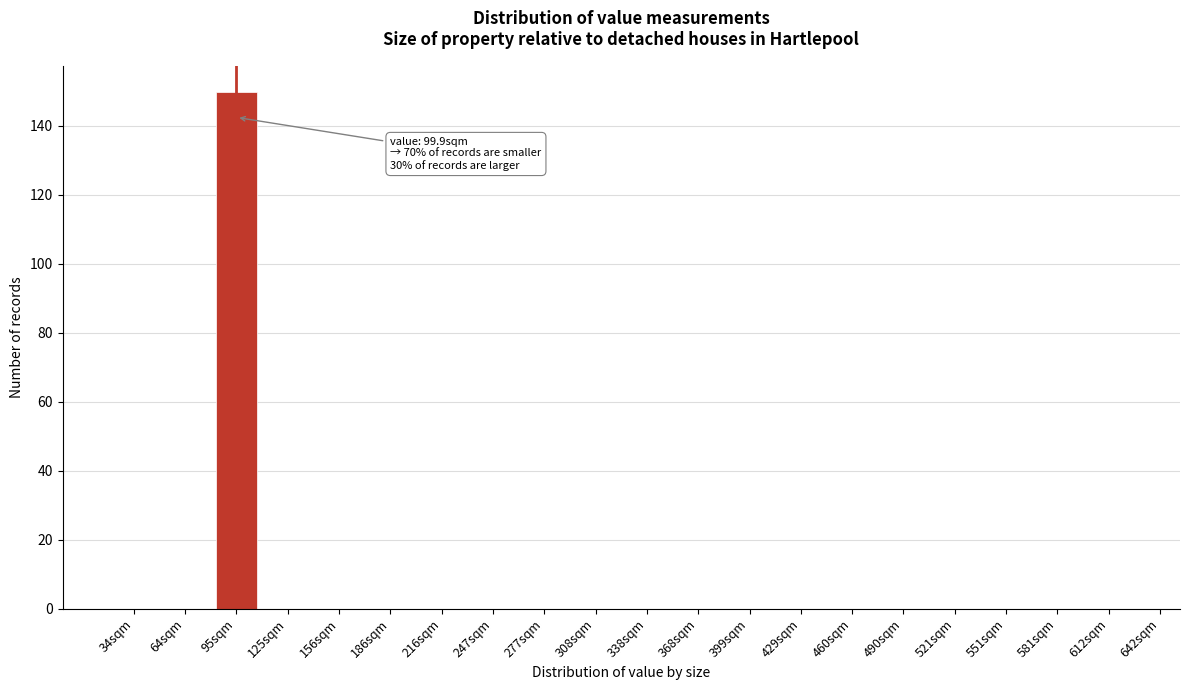

Reading right to left, transcribe all the data shown in this chart.

612sqm=0	581sqm=0	551sqm=0	521sqm=0	490sqm=0	460sqm=0	429sqm=0	399sqm=0	368sqm=0	338sqm=0	308sqm=0	277sqm=0	247sqm=0	216sqm=0	186sqm=0	156sqm=0	125sqm=0	95sqm=150	64sqm=0	34sqm=0